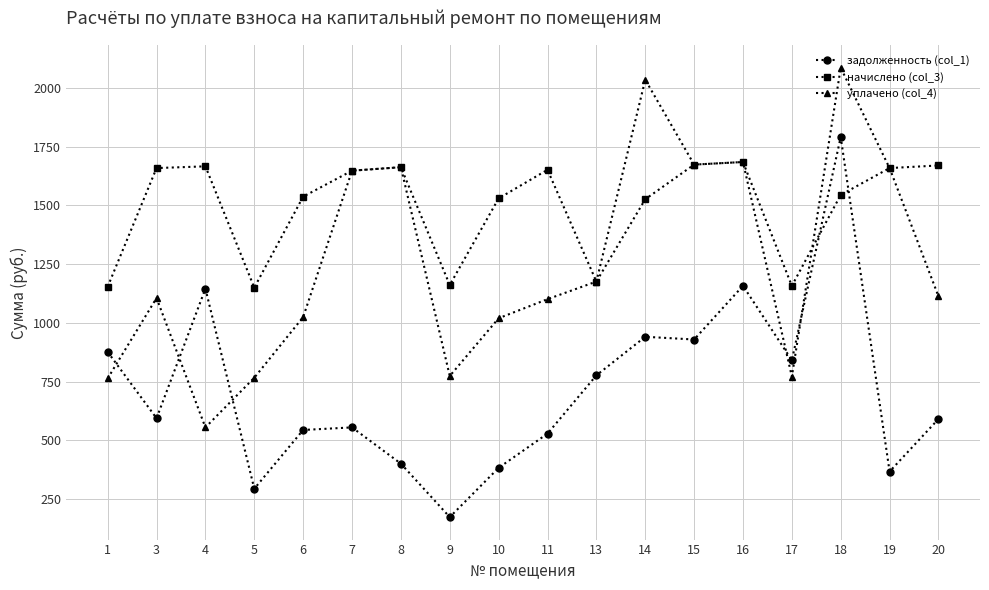

What is the approximate value of начислено (col_3) at 8?

1662.8